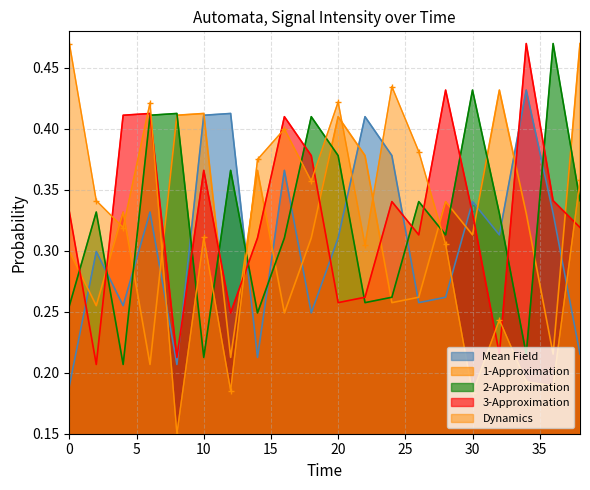

True or false: 1-Approximation has a value of 0.3 at 26.

True